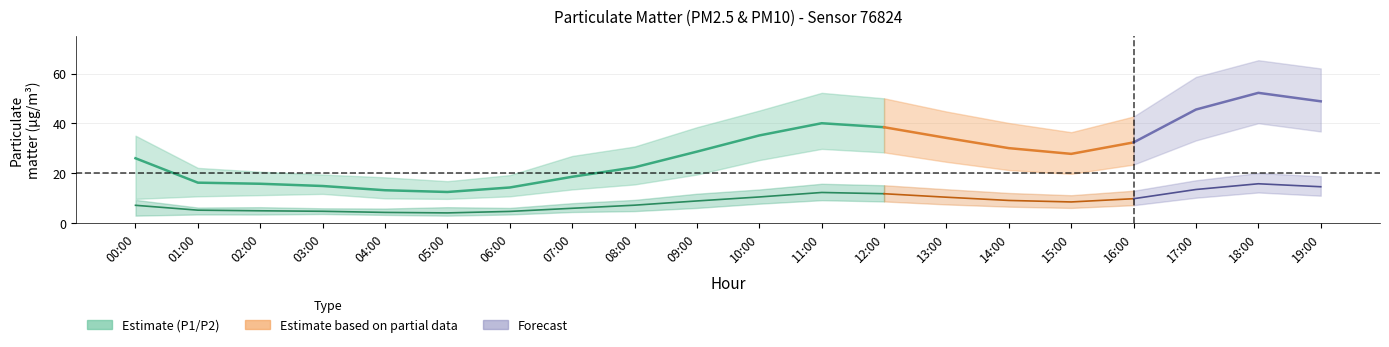

What is the difference between the P1_lower values at 18:00 and 16:00?

16.6